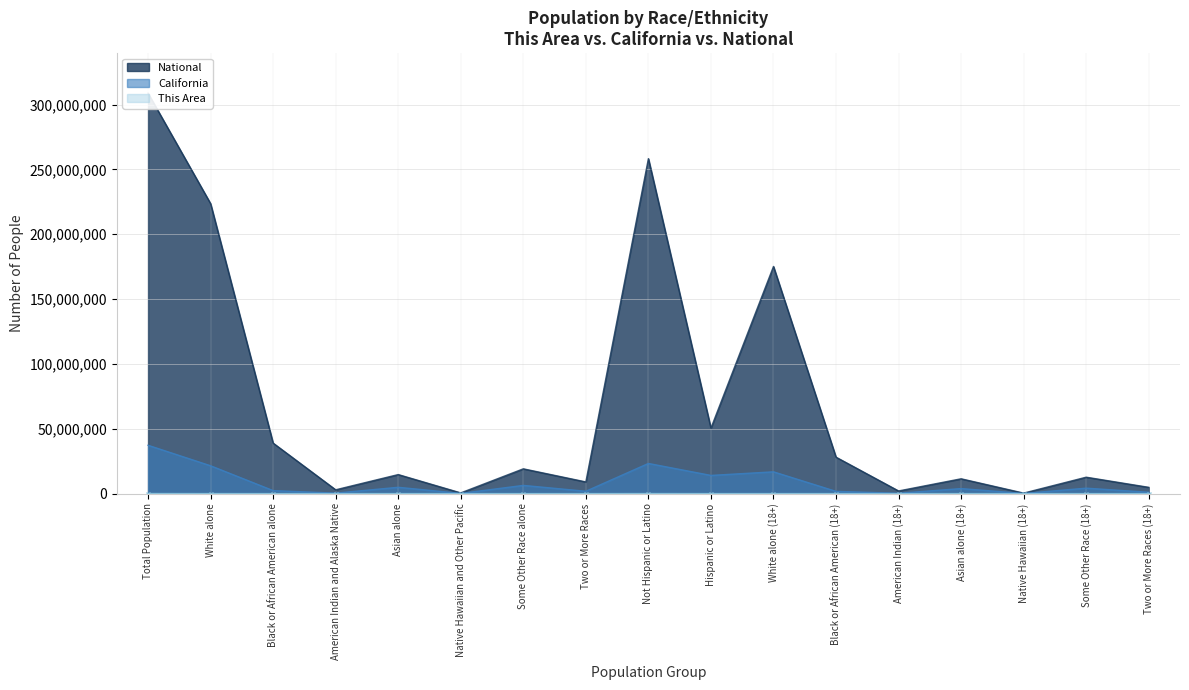

Where is National nearest to the value 154563973?

White alone (18+)